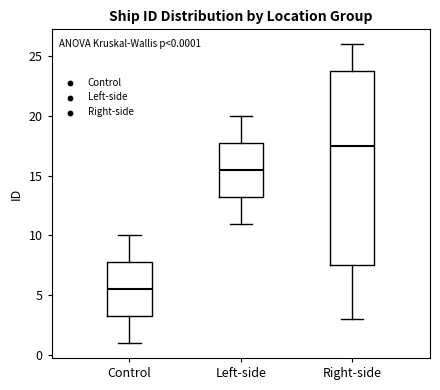

Which box has the highest median line?

Right-side